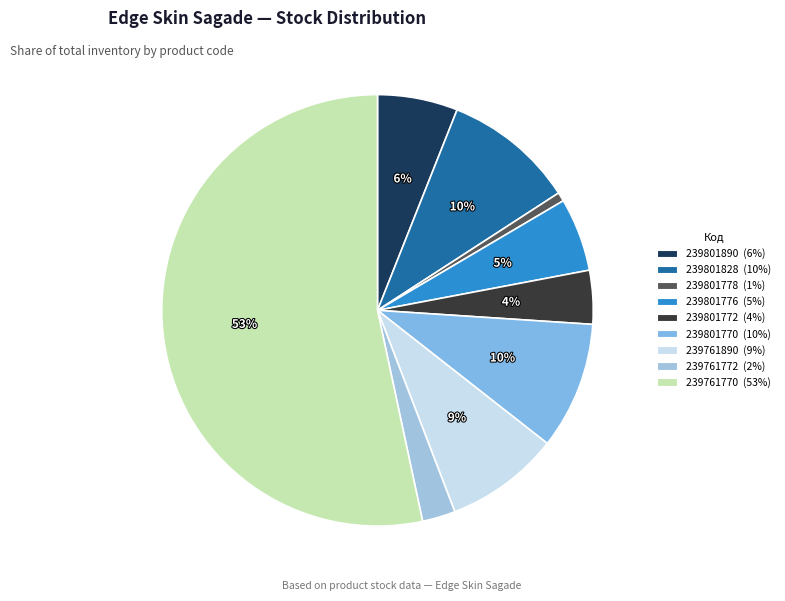

Is the sum of 239761890 and 239801828 greater than half?

No